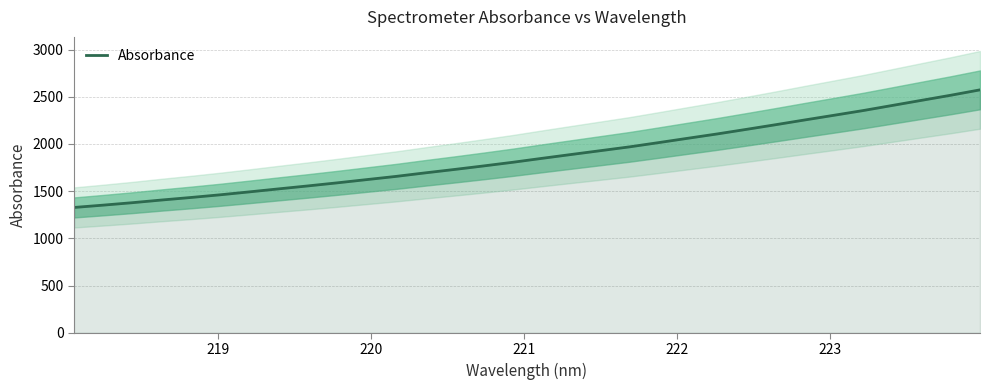

What is the average value?

1870.2